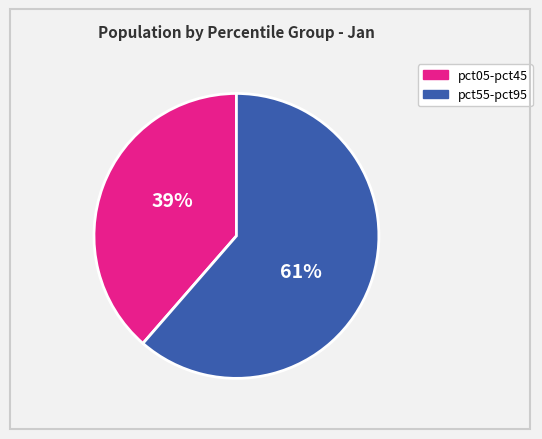

Do pct55-pct95 and pct05-pct45 together represent more than half of the pie?

Yes